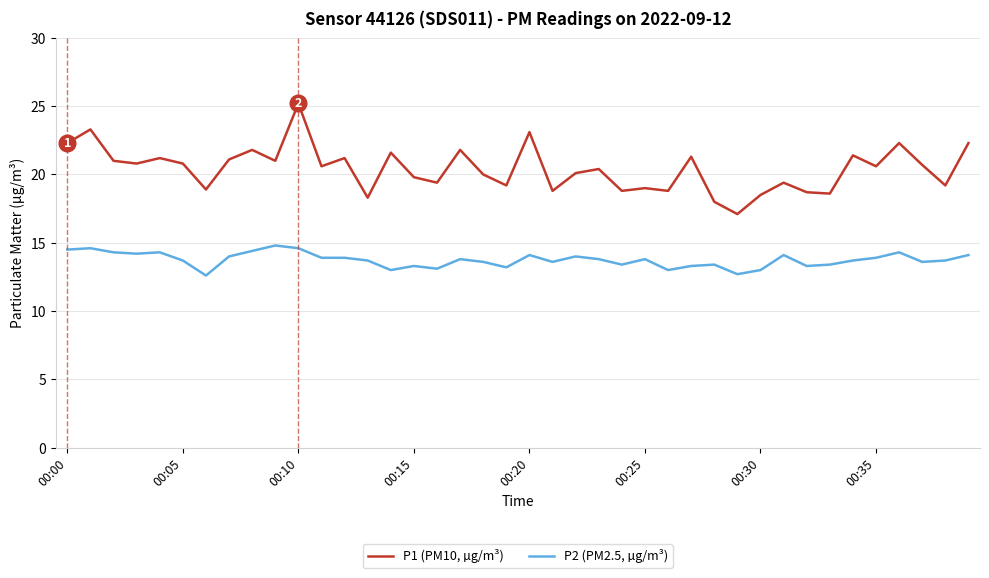

True or false: P1 (PM10, µg/m³) and P2 (PM2.5, µg/m³) cross at least once.

False